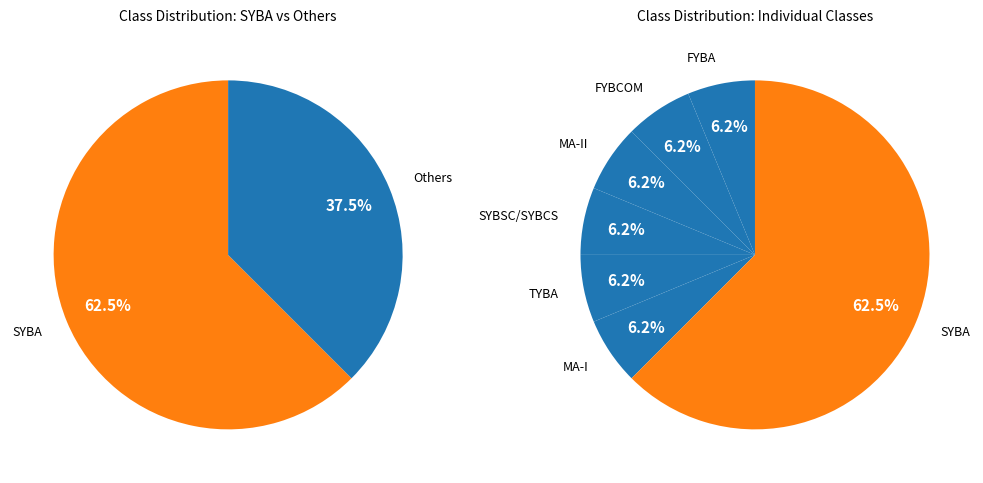

The FYBA slice represents 1% of the pie. True or false?

False